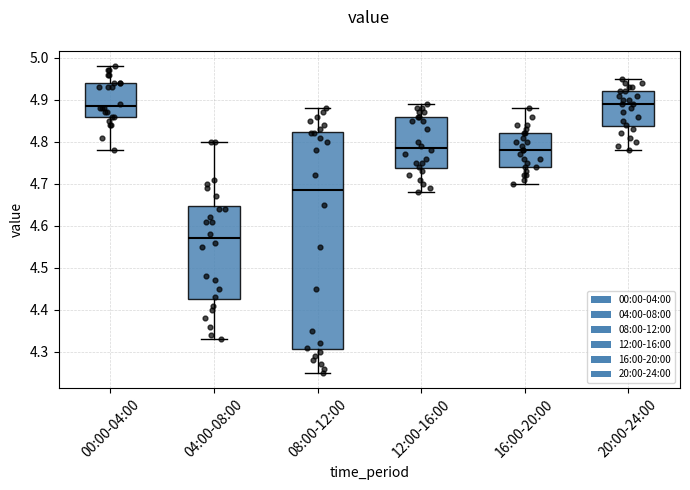

Comparing the boxes themselves (not the whiskers), which one is the tallest?

08:00-12:00